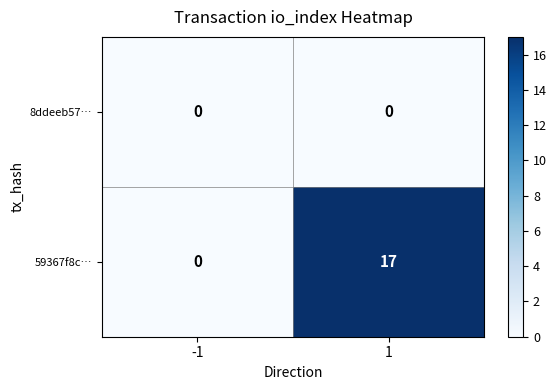

Reading left to right, list all the values displayed in this chart.

8ddeeb57…: 0	0
59367f8c…: 0	17